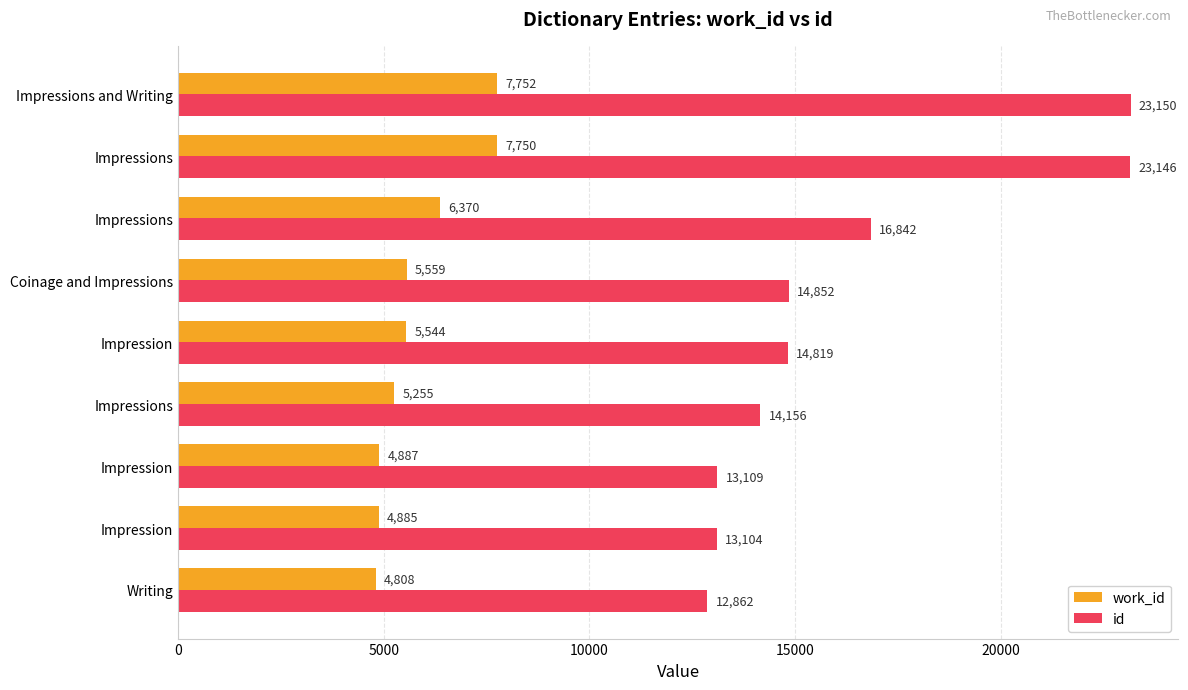

What is the highest value of the id series?

23150